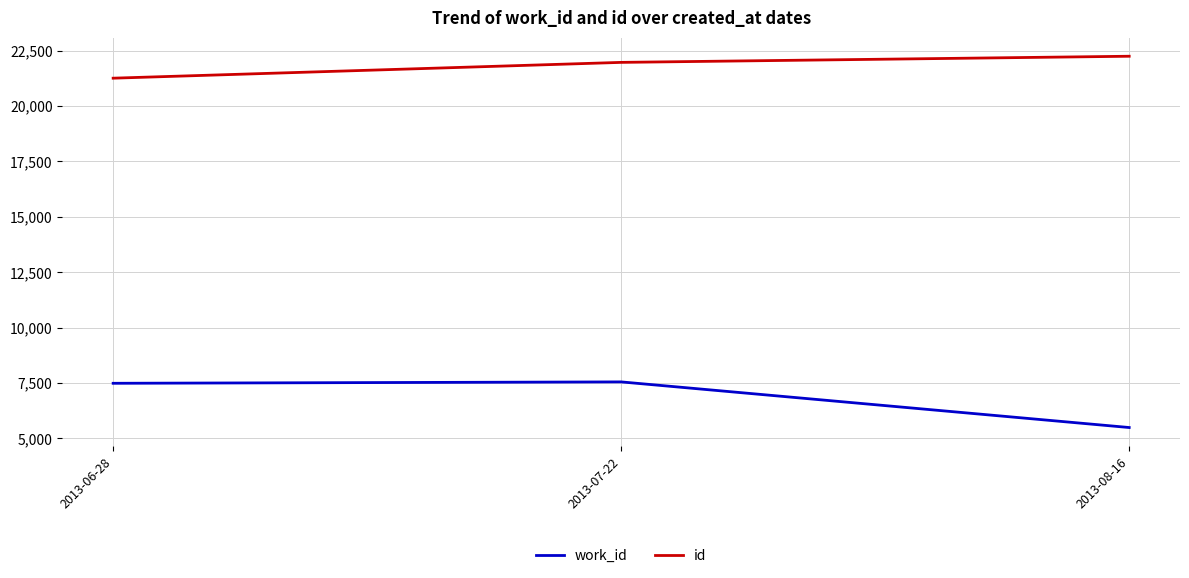

The work_id series shows 7490 at 2013-06-28. True or false?

True